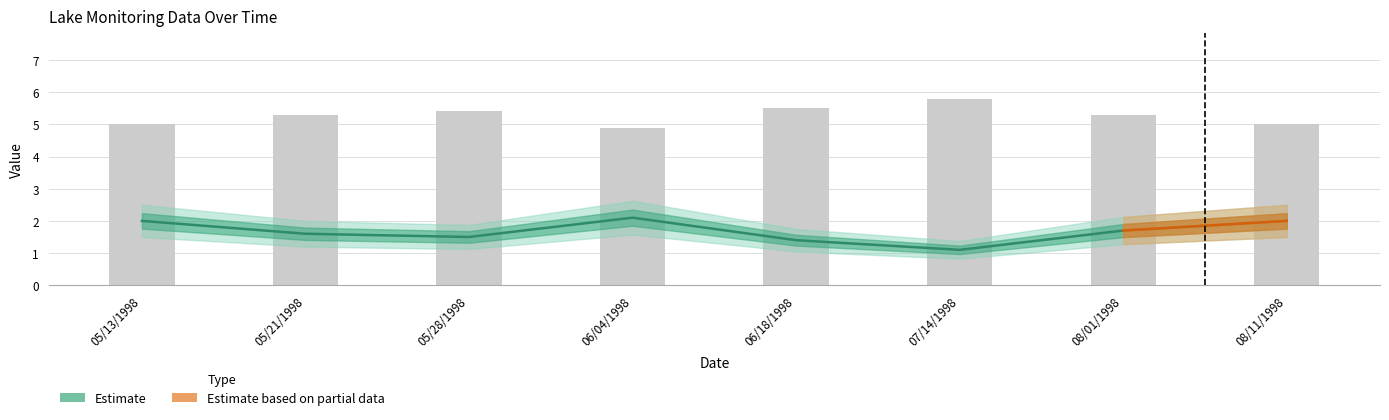

What is the difference between the Secchi values at 05/21/1998 and 05/28/1998?

0.1